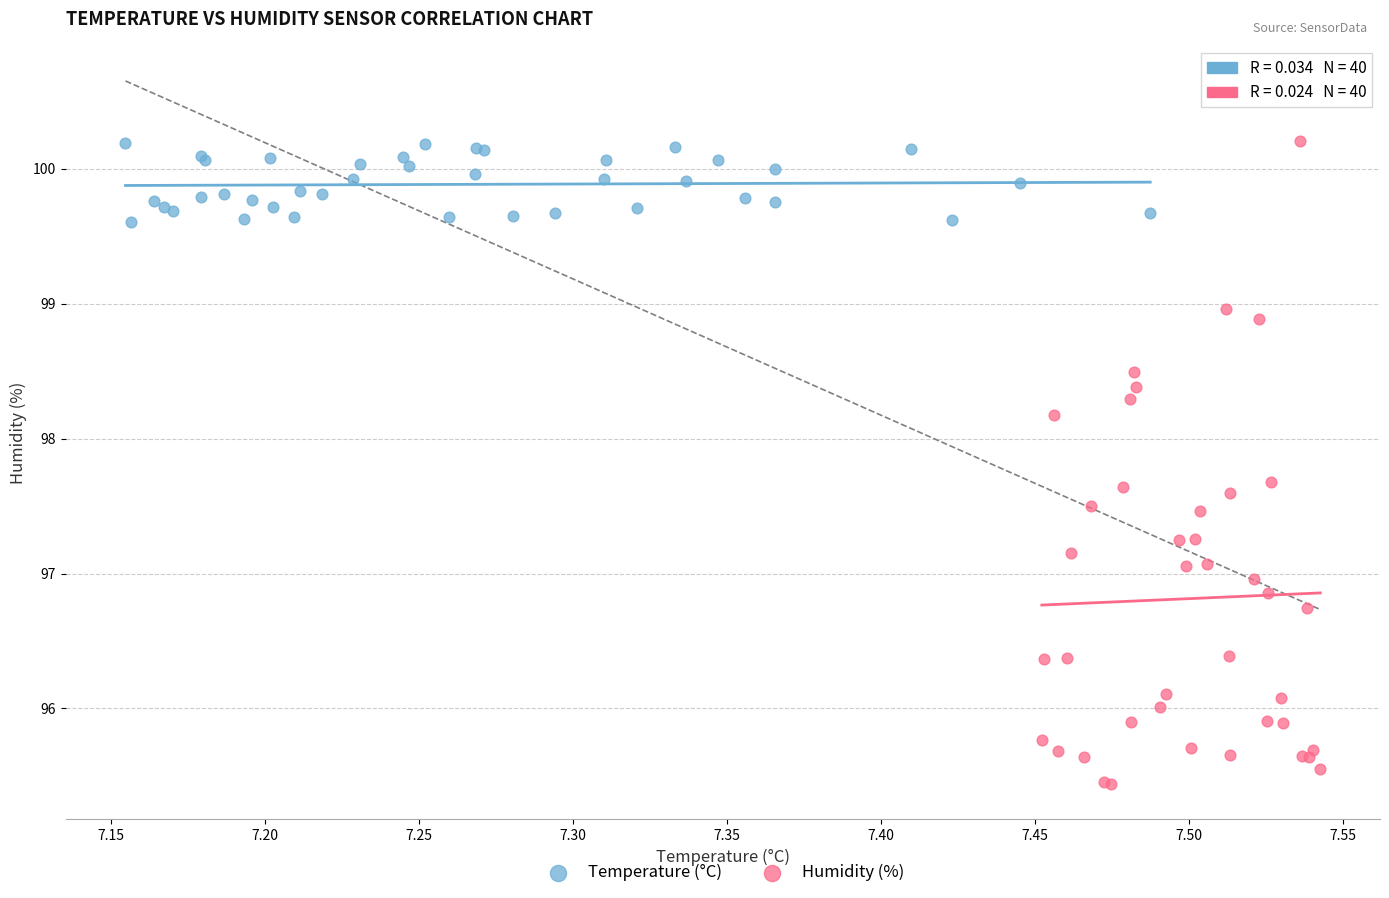

Which series contains the lowest Y value?

Humidity (%)